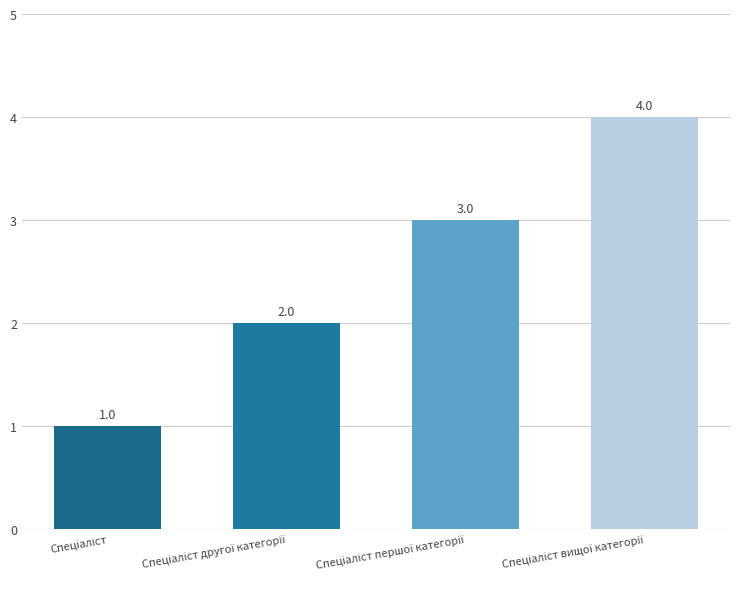

Are the bars horizontal?

No